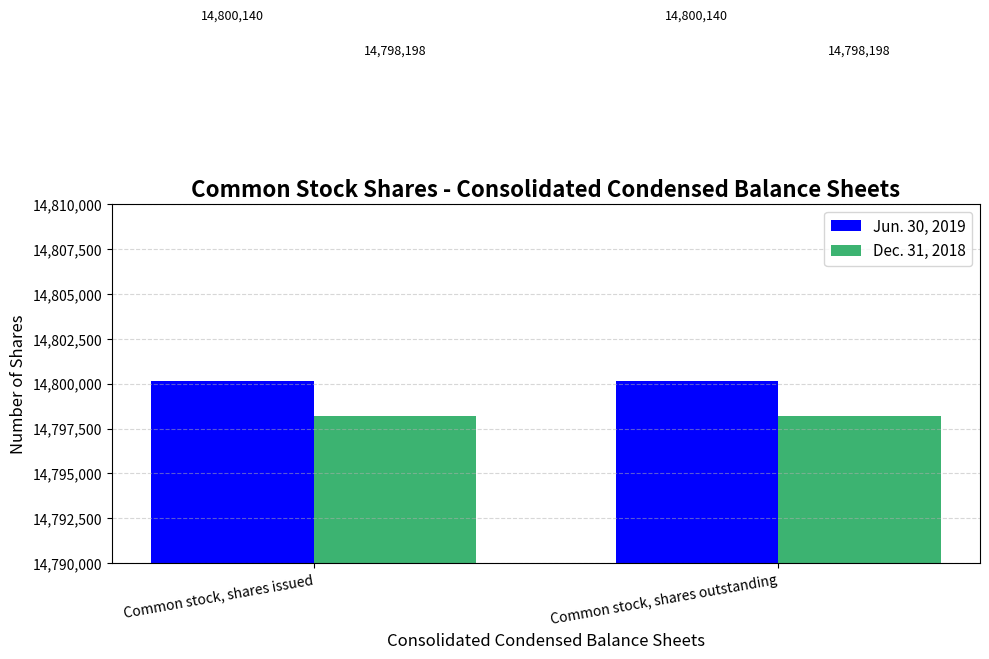

What position from the right is Common stock, shares issued?

2